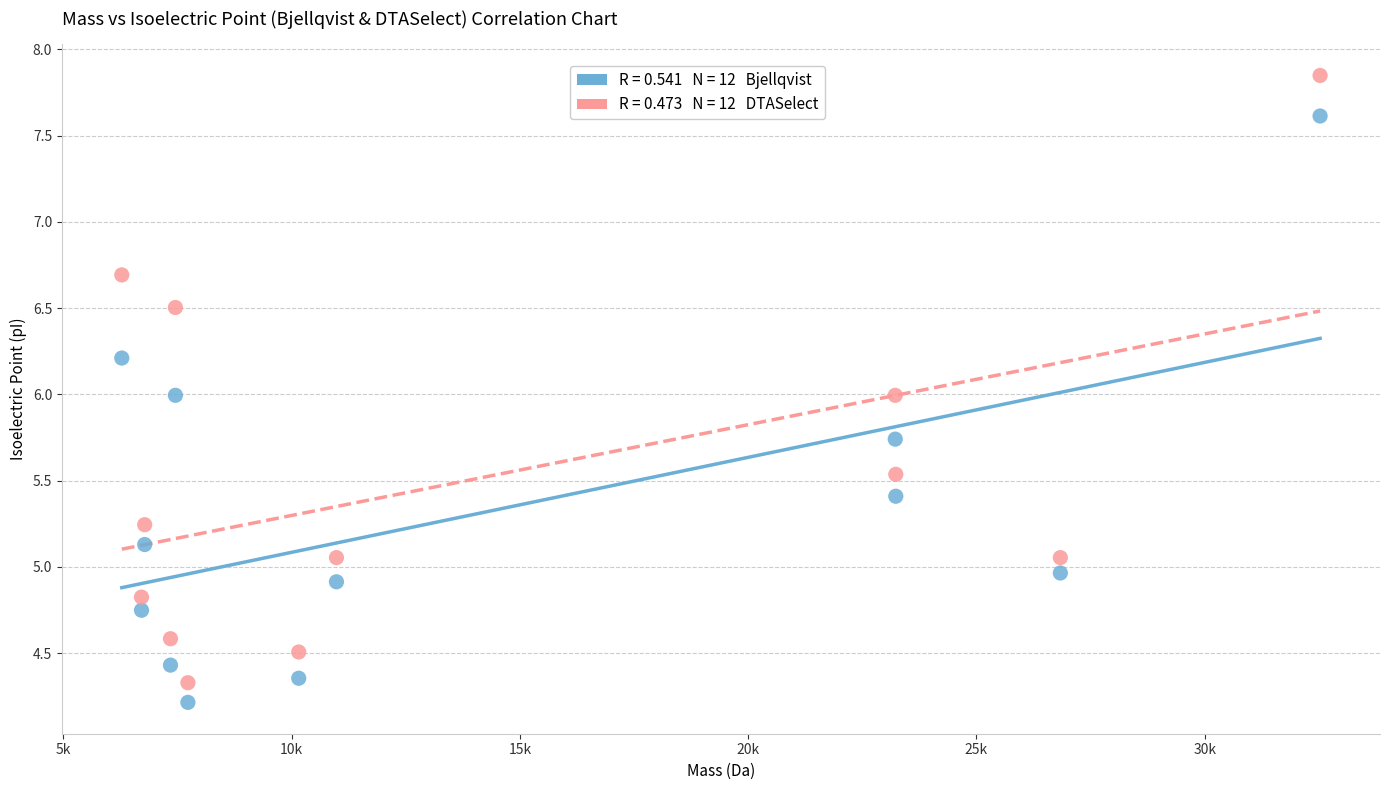

Across all data points, what is the range of Y values (max minus min)?

3.6